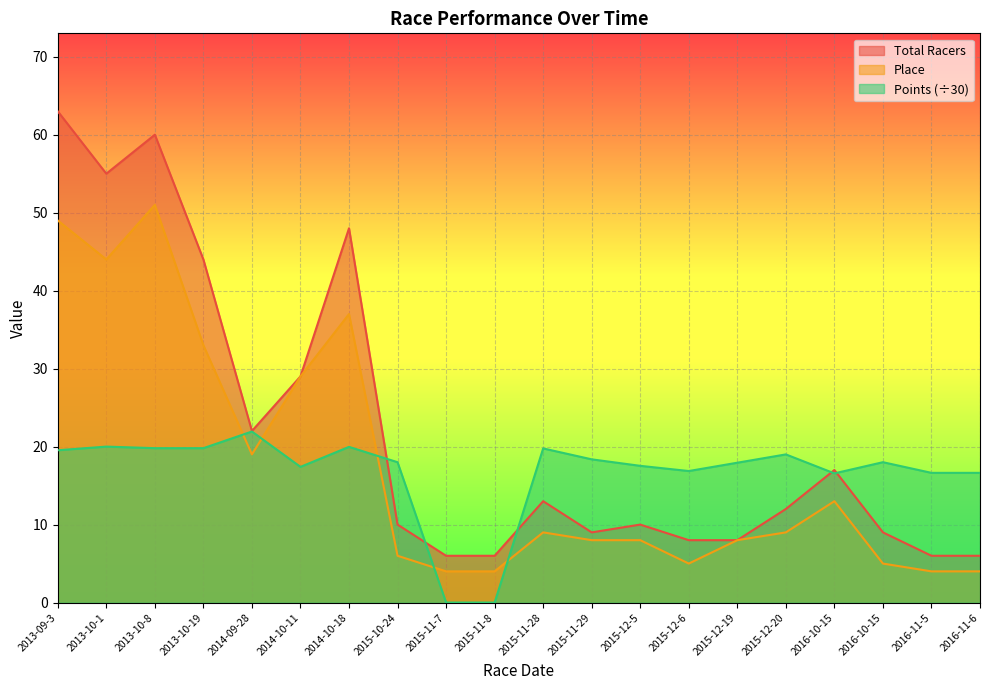

Where is the first local maximum for Total Racers?

2013-10-8